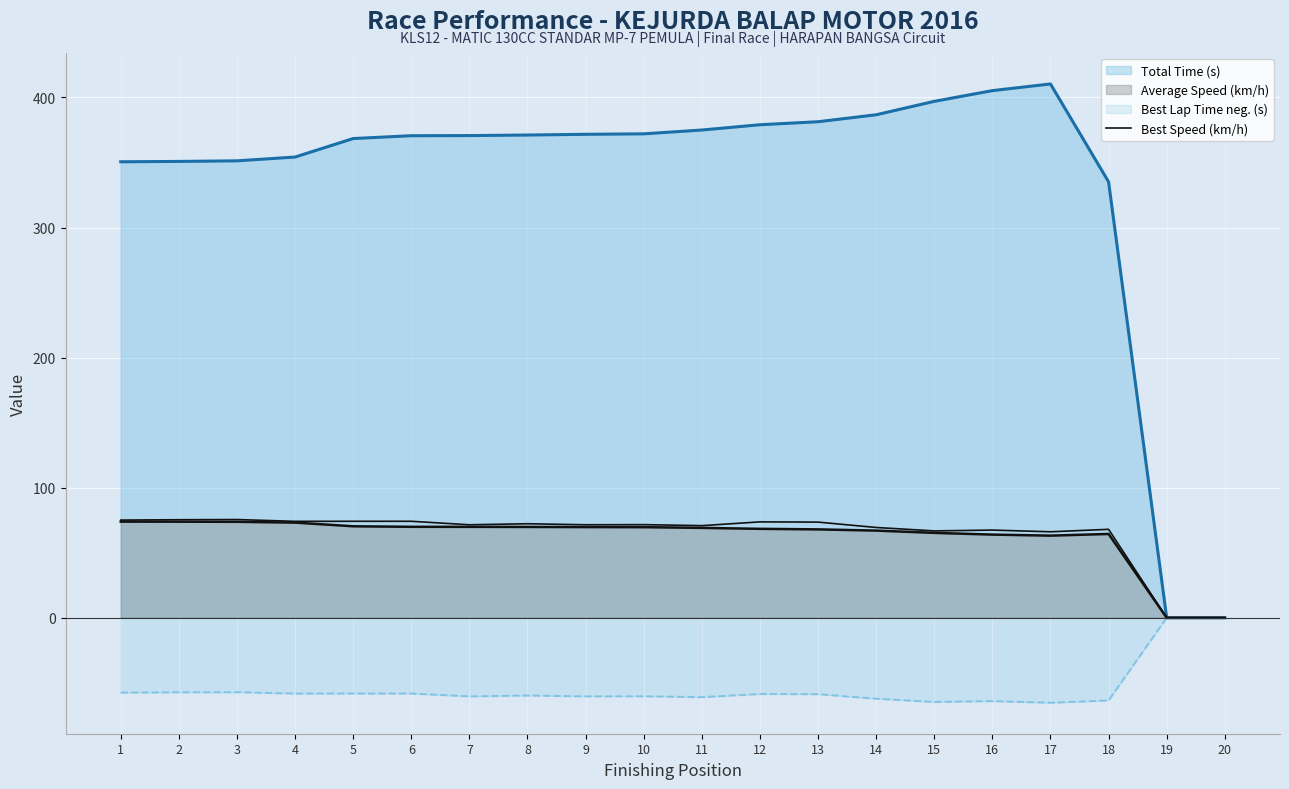

Is it true that Total Time (s) equals 0.0 at 20?

True